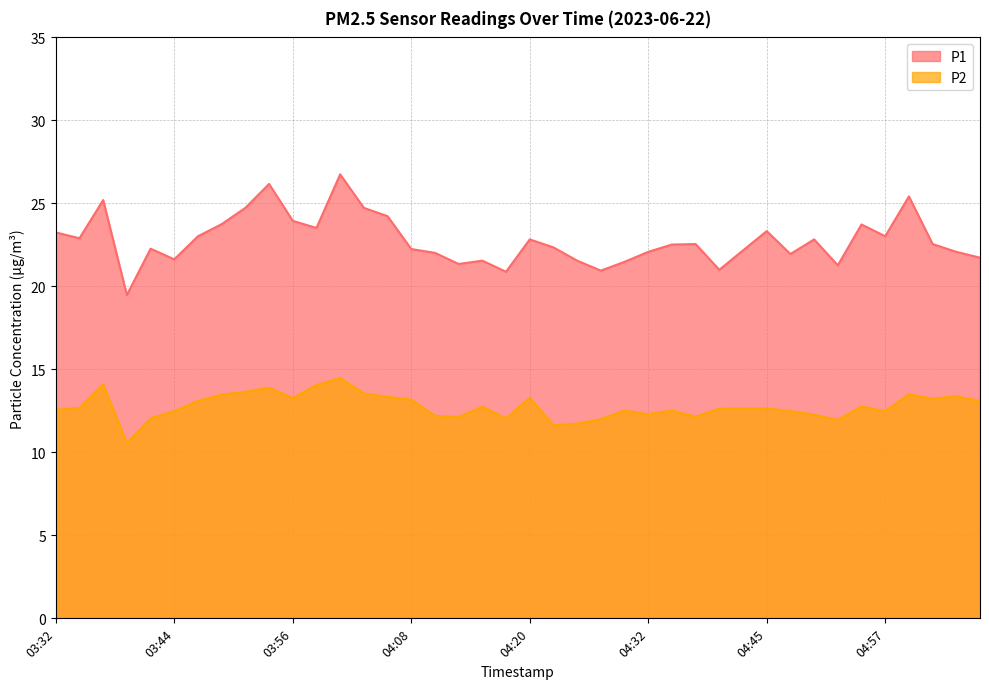

How many distinct data groups are displayed?

2